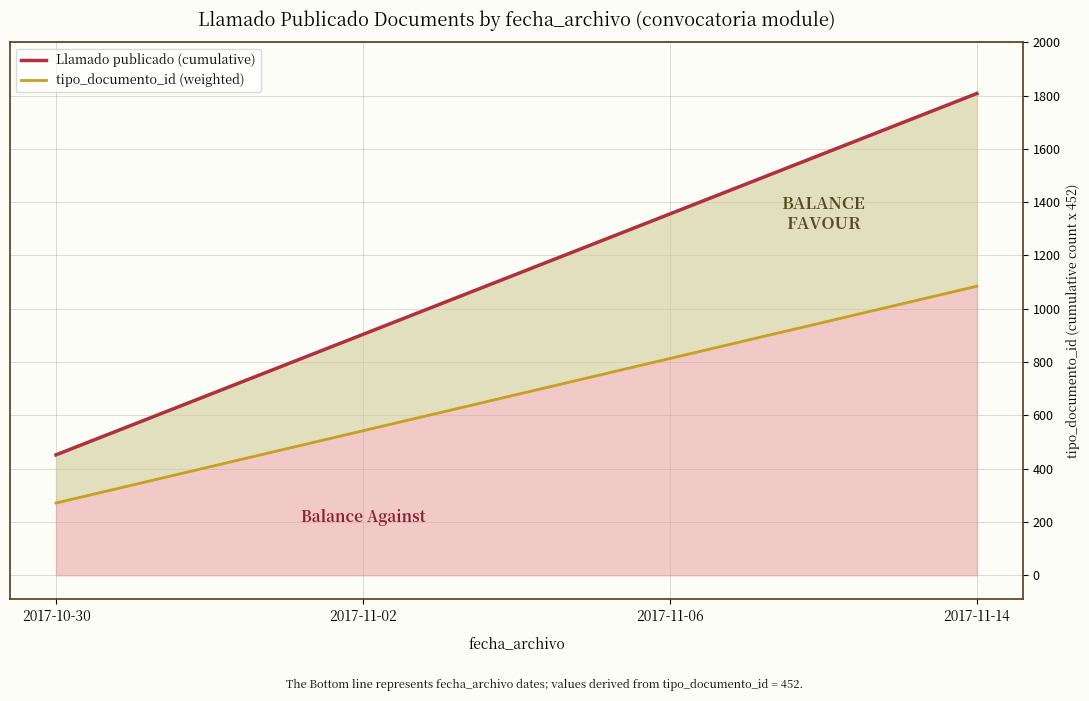

List the series in order of their overall mean, highest first.

Llamado publicado (cumulative), tipo_documento_id (weighted)